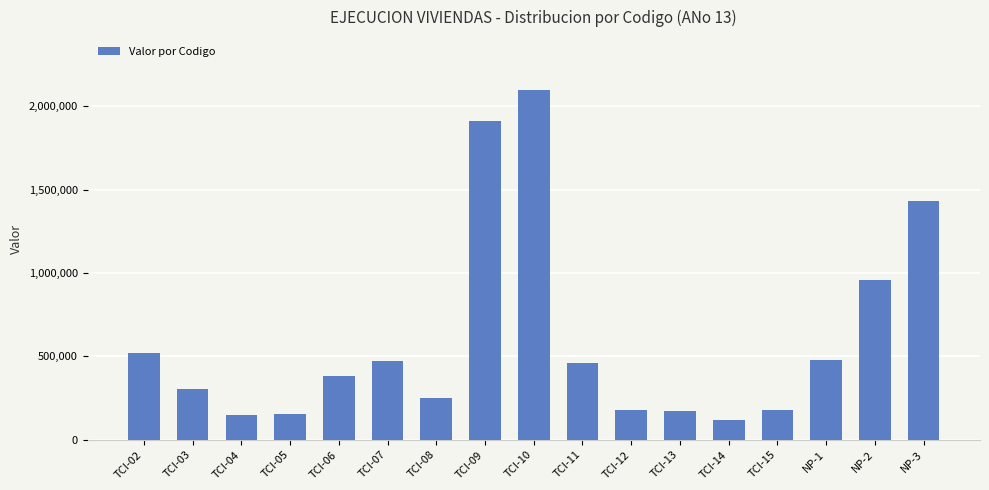

What is the difference between the second highest and second lowest values?

1764757